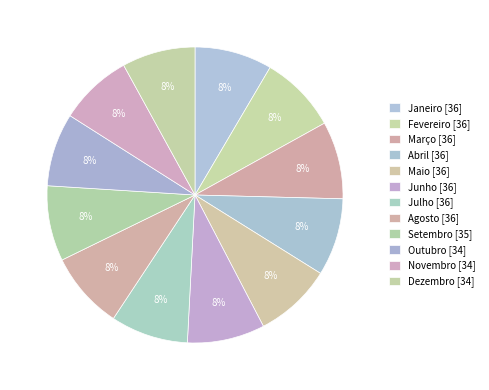

To the nearest percent, what portion does Setembro represent?

8%